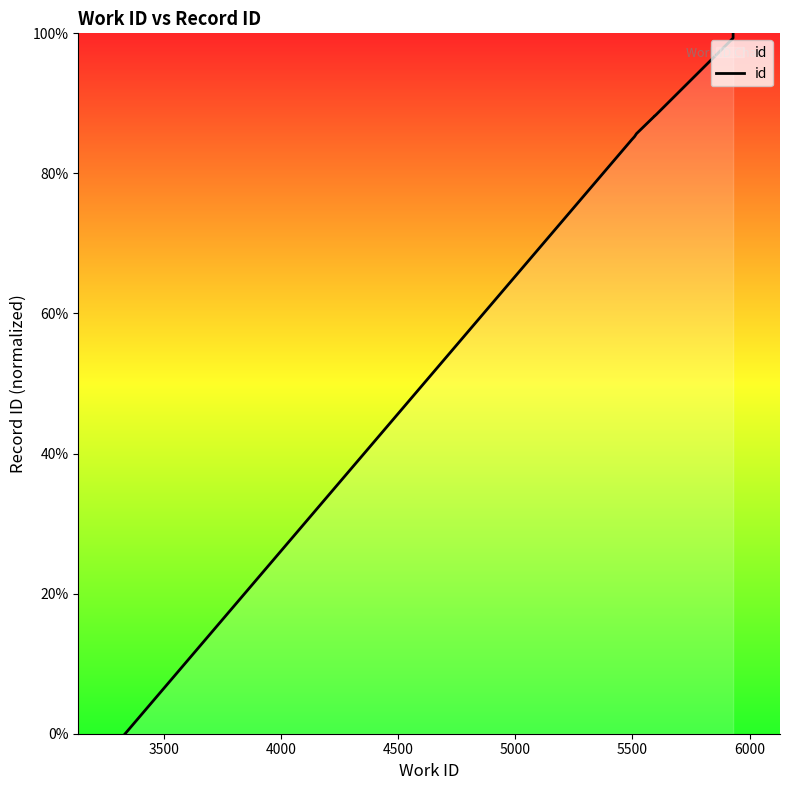

Is it true that the value at 4000 is 58.7?

False